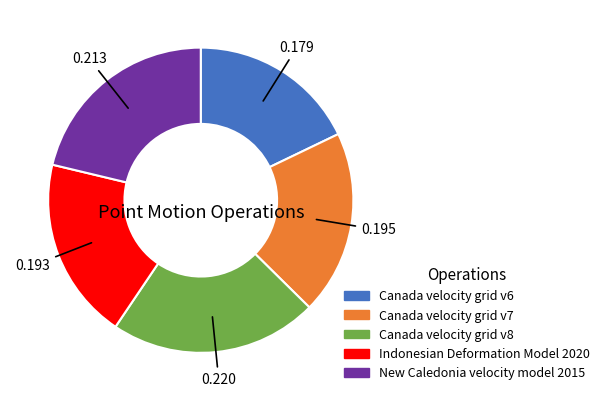

Is the sum of Canada velocity grid v8 and Canada velocity grid v7 greater than half?

No